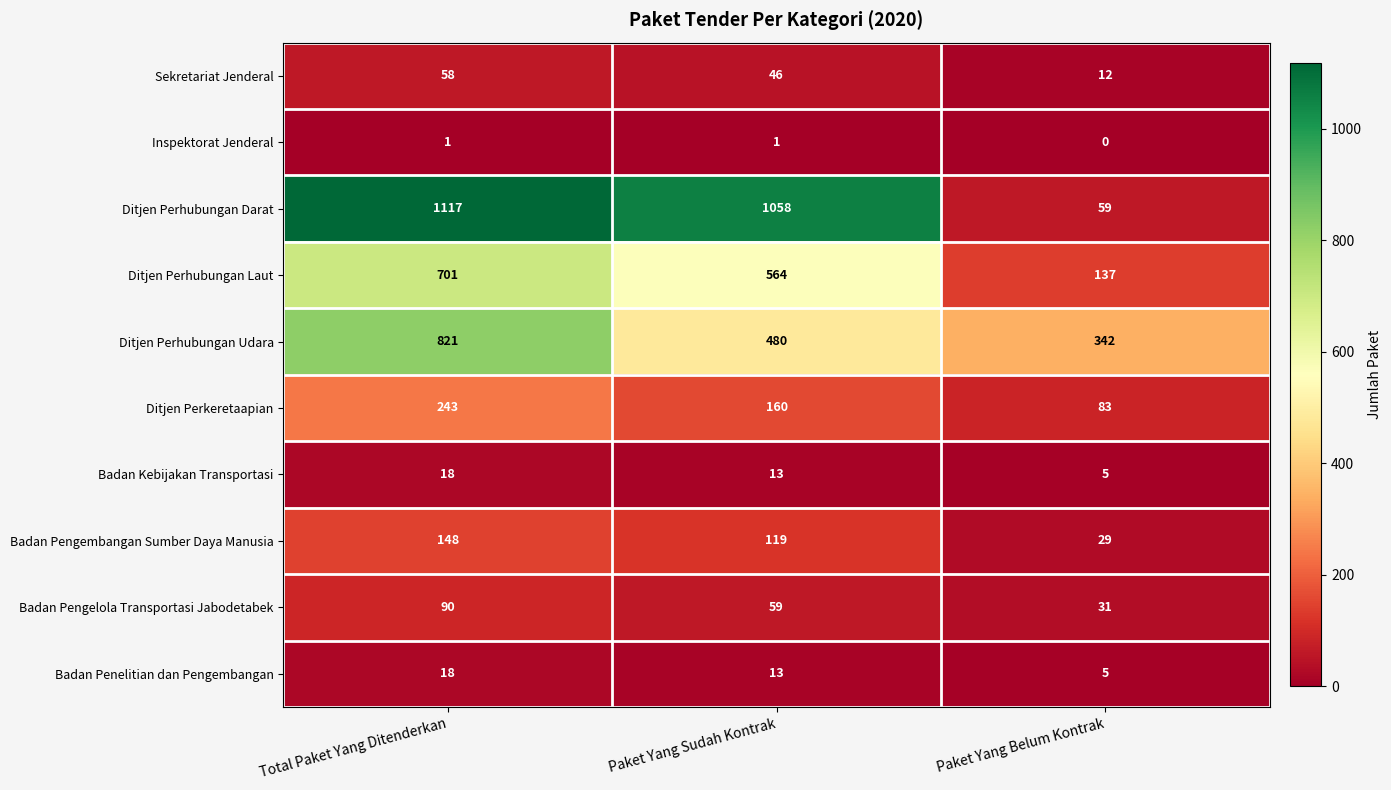

At how many categories does at least one series exceed 1019?

2